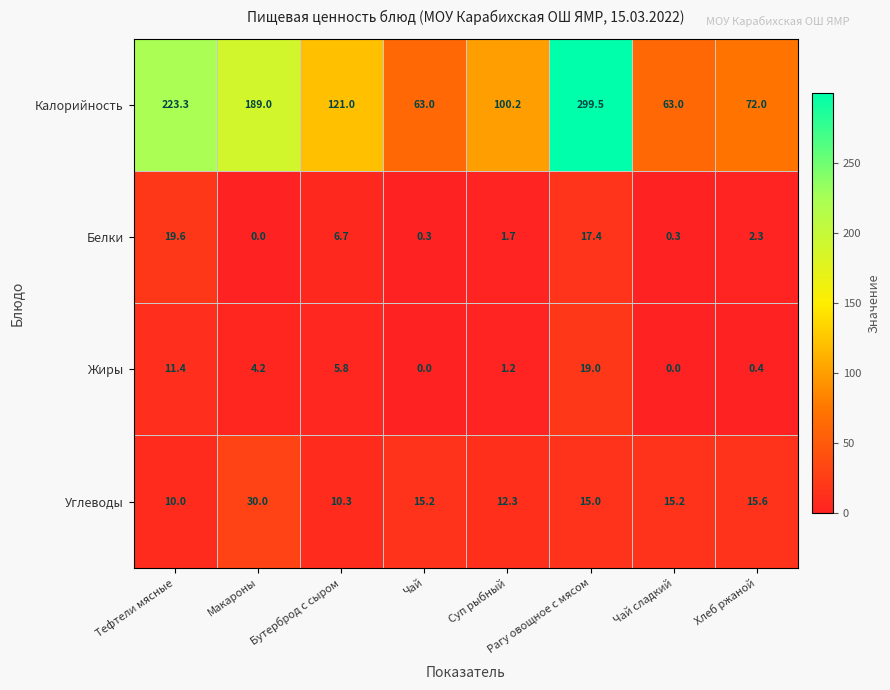

Rank the series by their maximum value, from lowest to highest.

Жиры, Белки, Углеводы, Калорийность